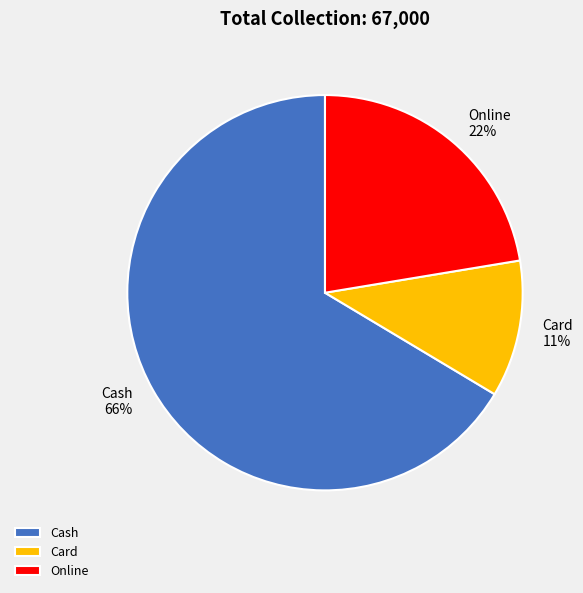

Combined, do Card and Online account for over 50%?

No